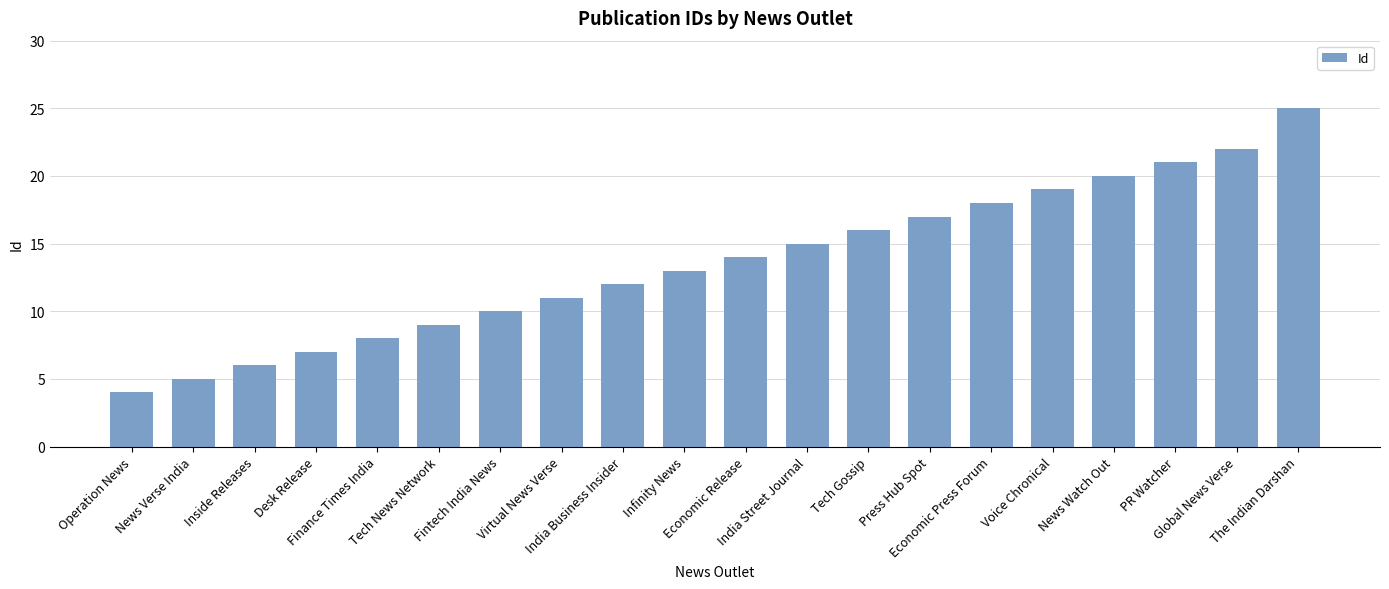

What is the label of the 8th bar from the right?

Tech Gossip